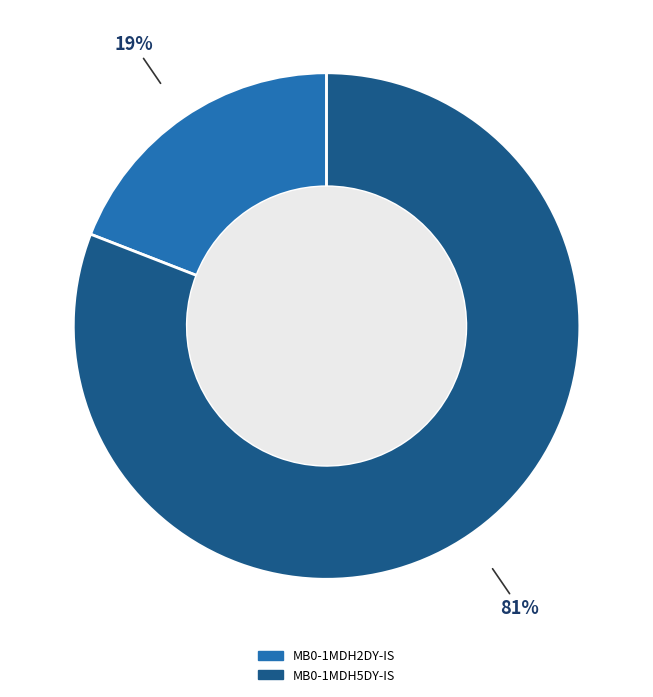

To the nearest percent, what is the average slice percentage?

50%